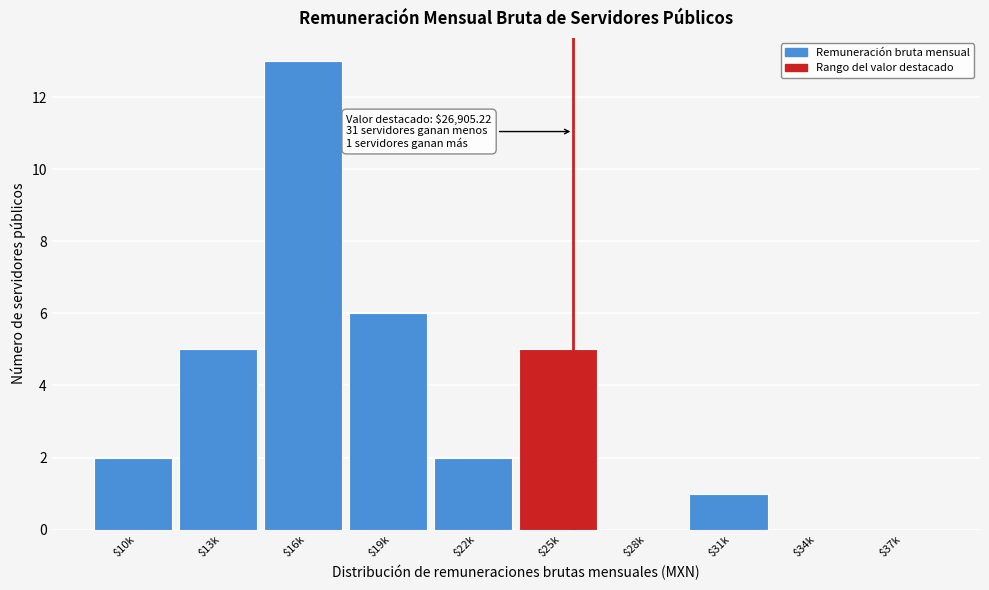

What is the sum of all values?

34